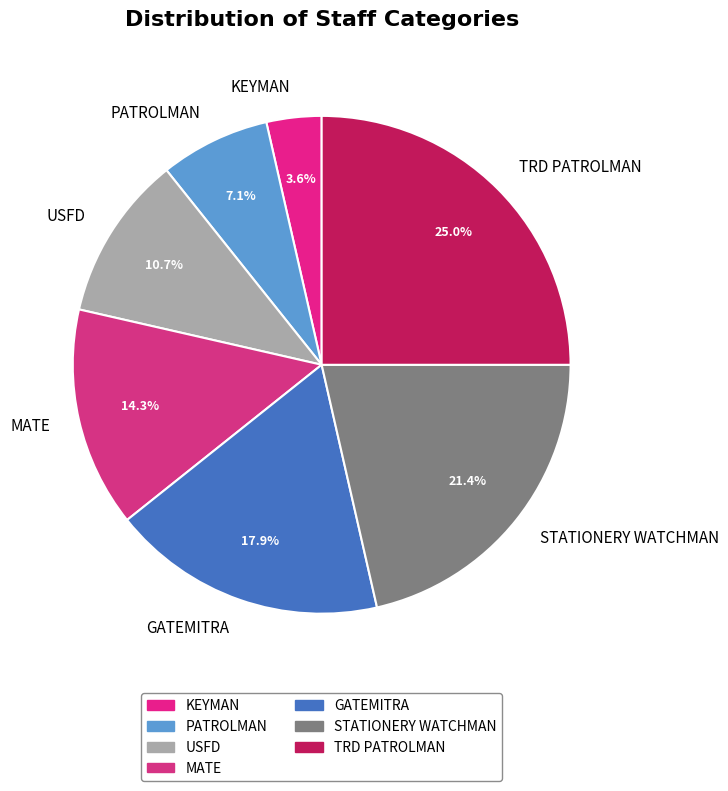

What percentage is NOT represented by MATE?

85.7%